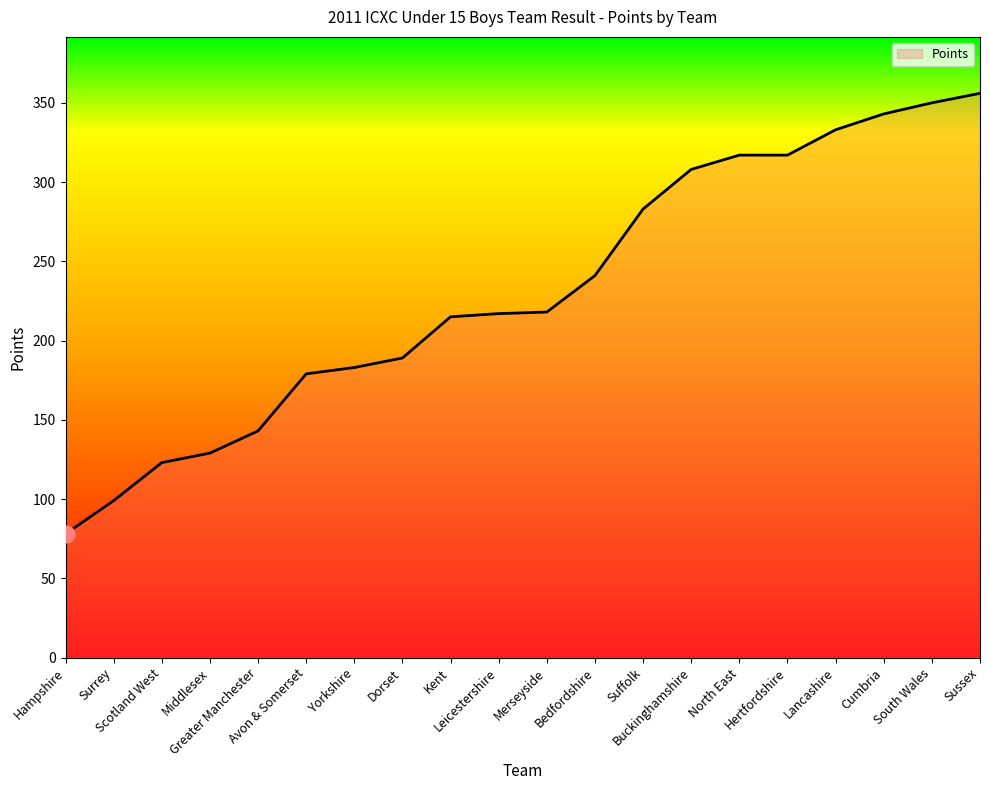

What is the smallest value displayed?

78